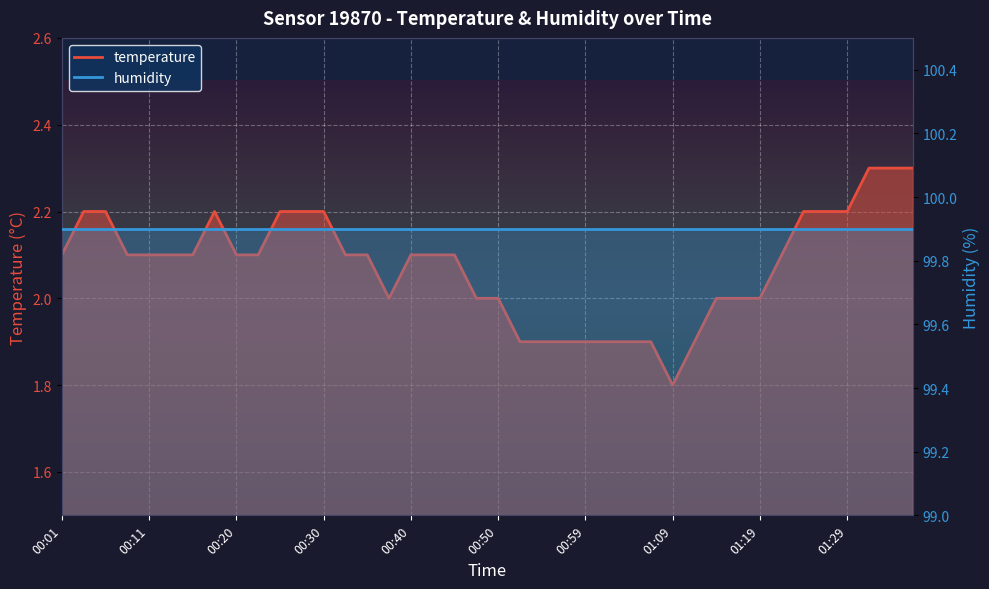

What is the difference between the values at 00:06 and 01:09?

0.4